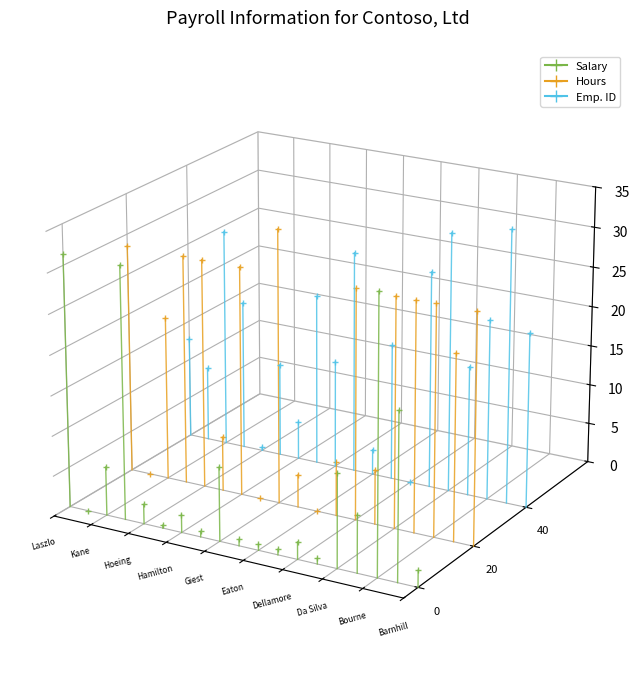

Is it true that Hours equals -0.1 at Barnhill?

True